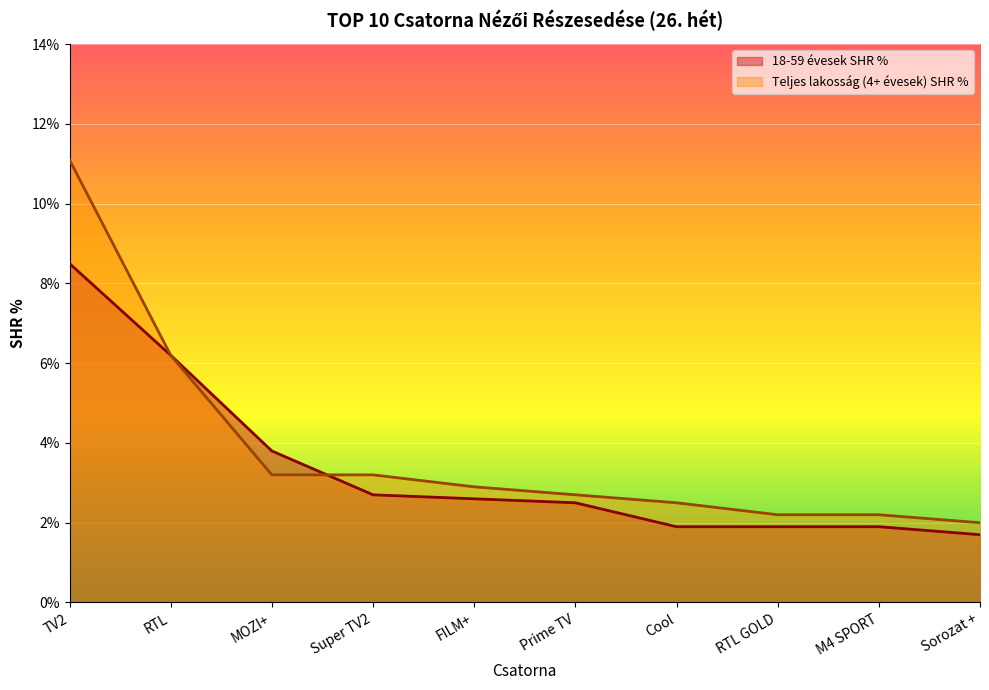

What is the maximum value shown in the chart?

11.1